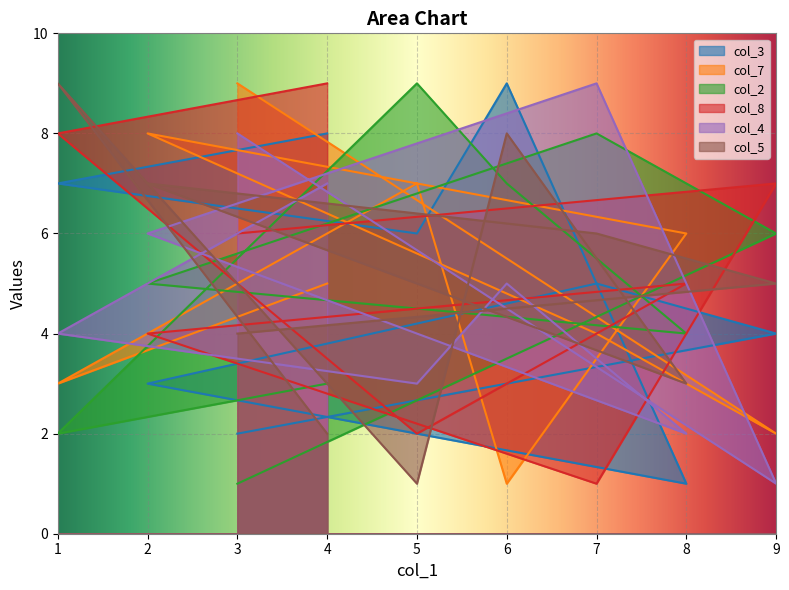

What is the sum of the col_5 values at 3 and 4?

6